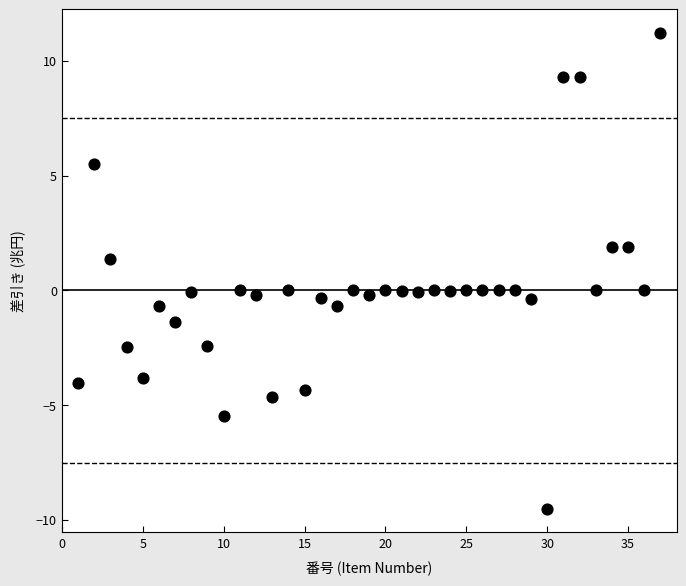

What is the range of X values (max minus min)?

36.0